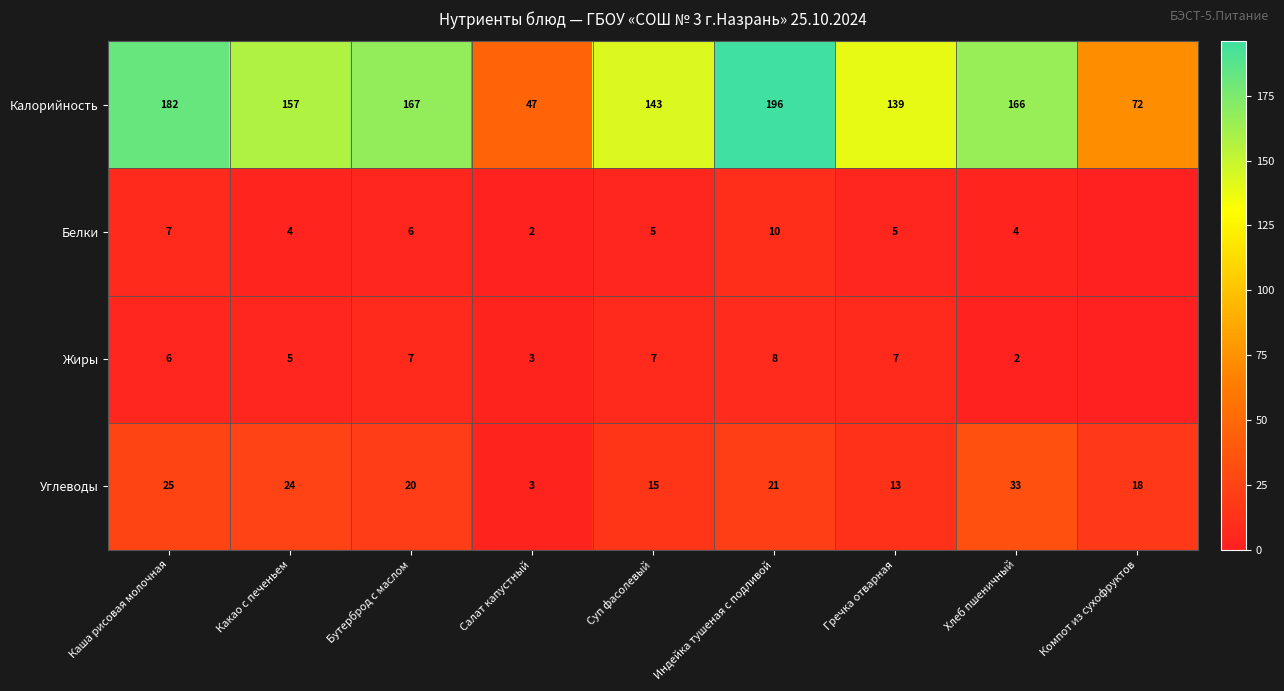

Rank the categories by Калорийность value from highest to lowest.

Индейка тушеная с подливой, Каша рисовая молочная, Бутерброд с маслом, Хлеб пшеничный, Какао с печеньем, Суп фасолевый, Гречка отварная, Компот из сухофруктов, Салат капустный